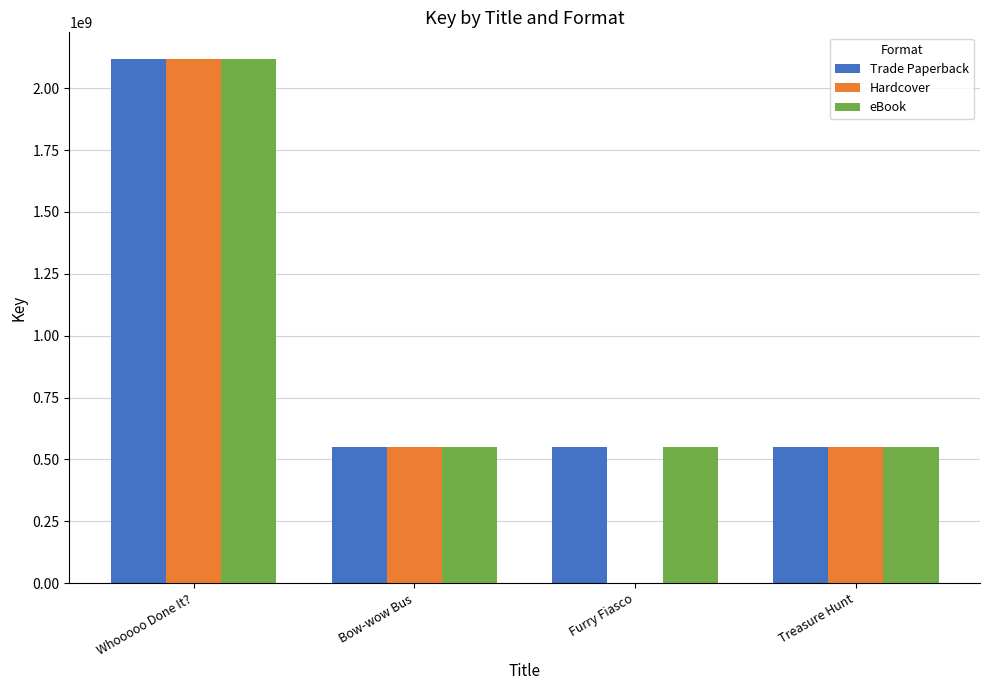

The Trade Paperback series shows 171347781 at Treasure Hunt. True or false?

False